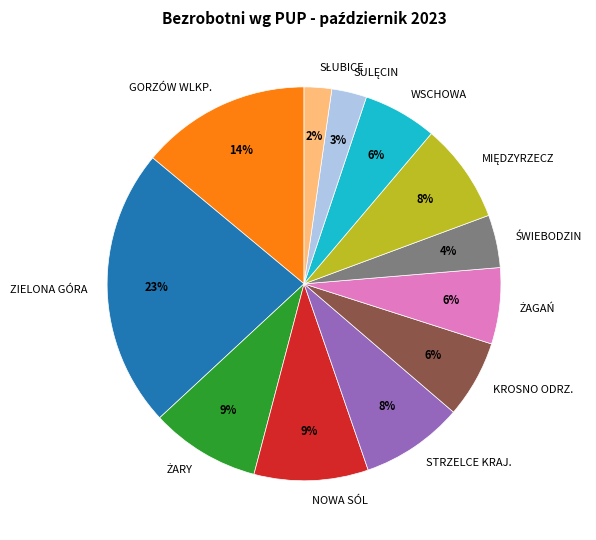

How many slices are in this pie chart?

12